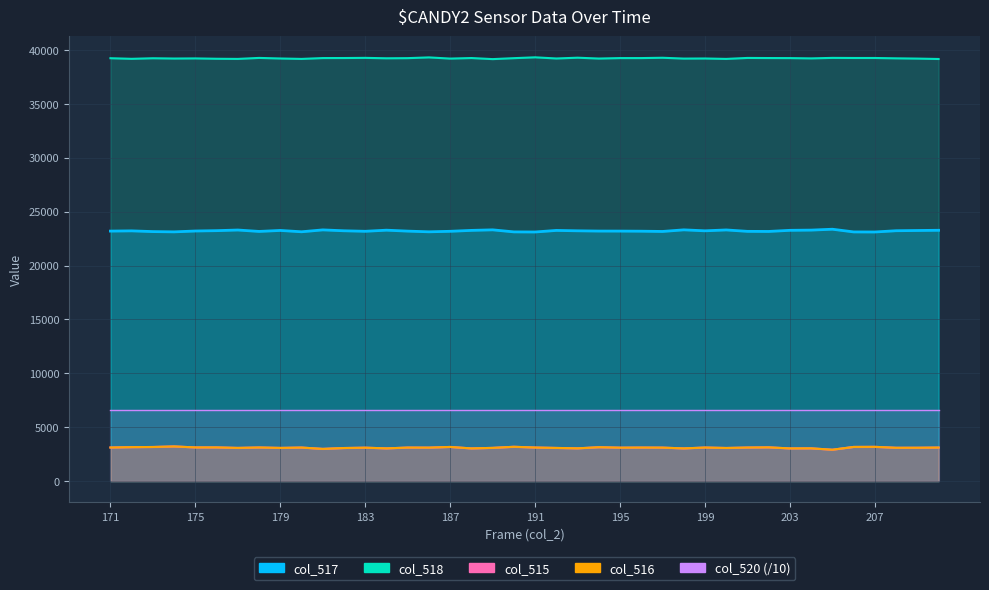

Which category has the highest value across all series?

191